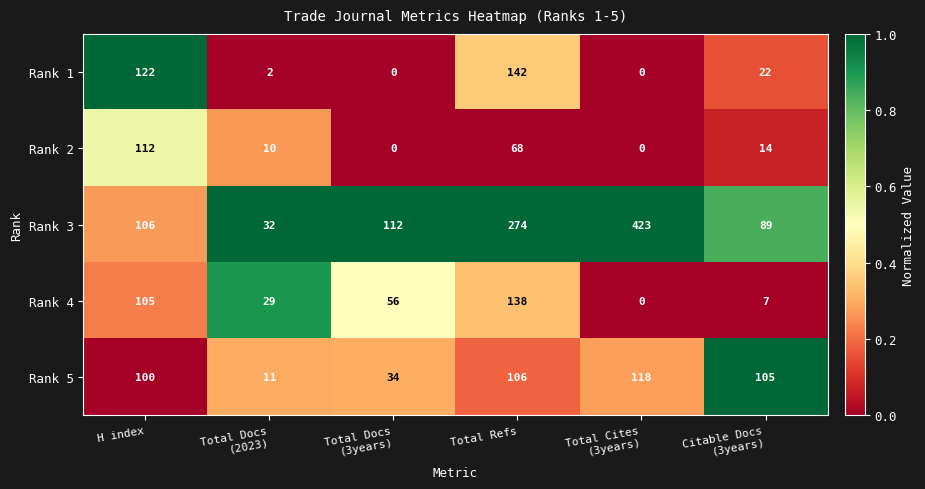

At which label is Rank 2 closest to 56?

Total Refs